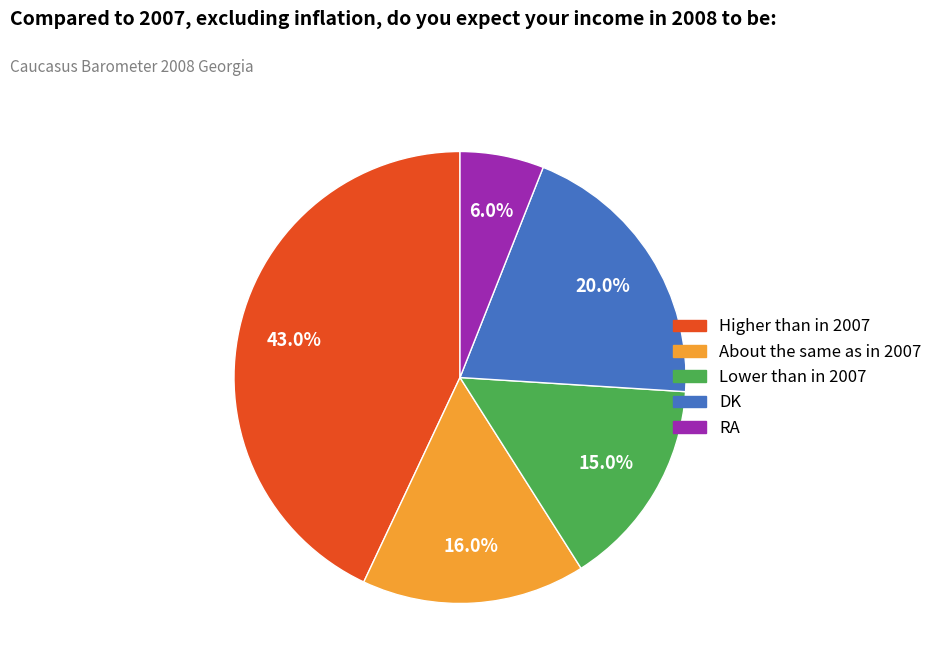

Is there a majority slice in this chart?

No